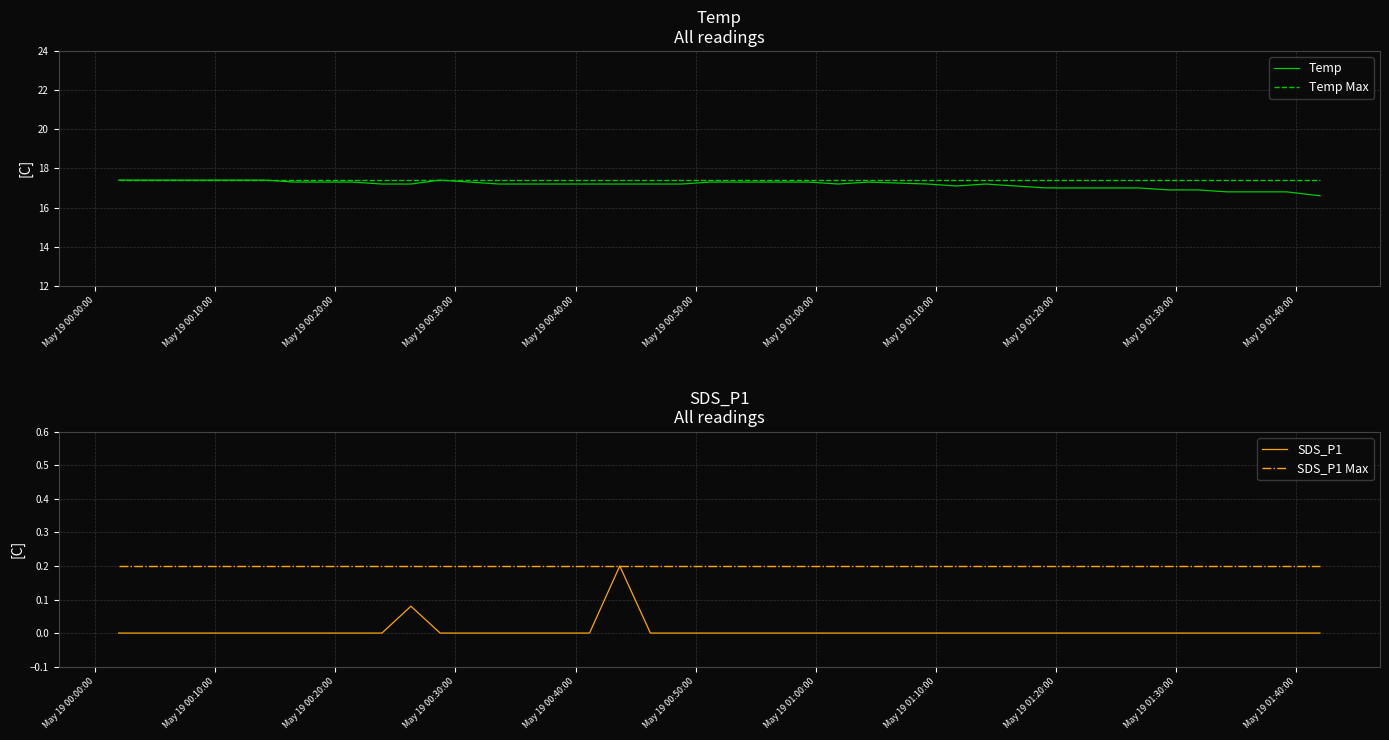

In Temp, how many points are lower than both neighbors (excluding endpoints)?

2